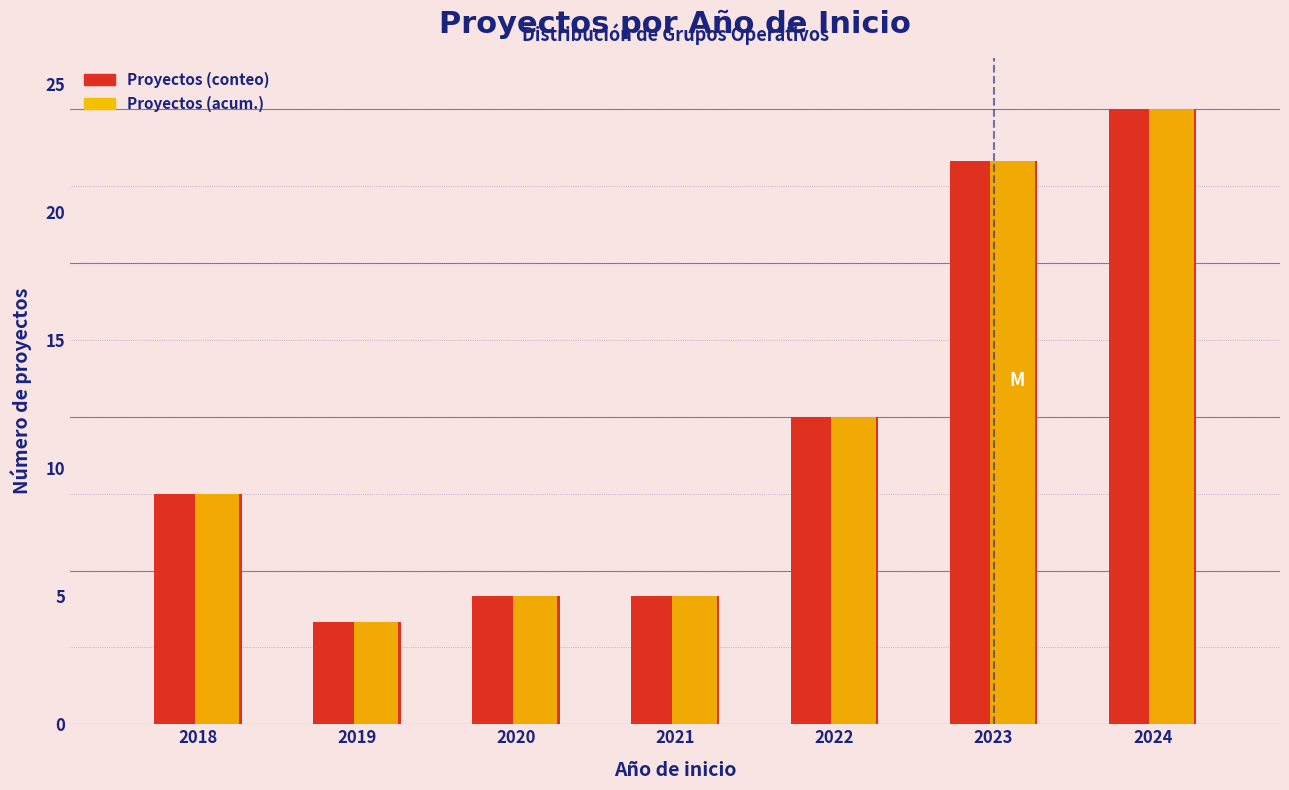

What is the difference between the Proyectos (acum.) values at 2021 and 2023?

17